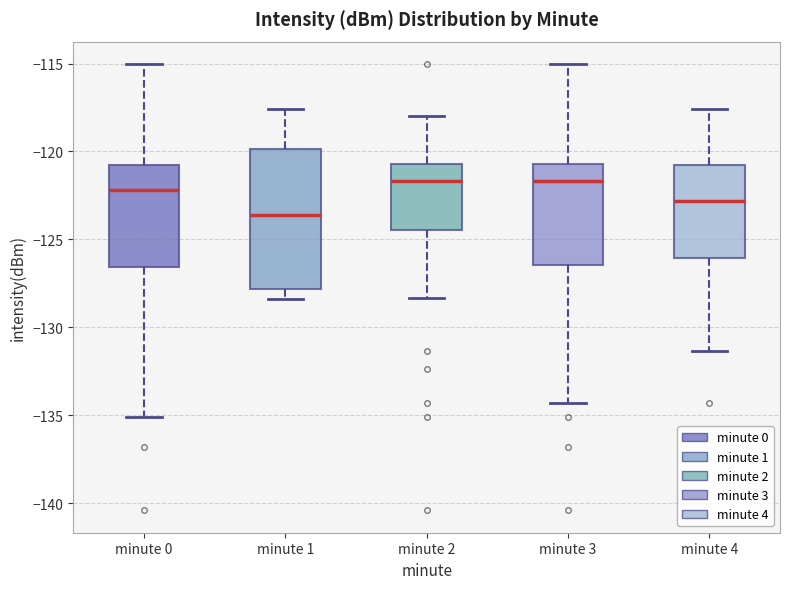

Reading left to right, transcribe this box plot: for each box, give where its median line is, the range the box spans, and where its two whiskers end, as read against the y-axis. The values are not printed on the chart, so give them approximately, as read against the axis.

minute 0: median -122.0, box -126.5 to -121.0, whiskers -135.0 to -115.0
minute 1: median -123.5, box -128.0 to -120.0, whiskers -128.5 to -117.5
minute 2: median -121.5, box -124.5 to -120.5, whiskers -128.5 to -118.0
minute 3: median -121.5, box -126.5 to -120.5, whiskers -134.5 to -115.0
minute 4: median -123.0, box -126.0 to -121.0, whiskers -131.5 to -117.5